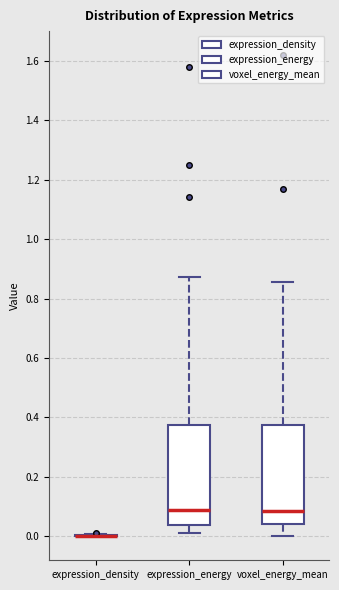

Where does the median line of the box for expression_energy sit on the y-axis? The values are not printed on the chart, so give them approximately, as read against the axis.

0.08